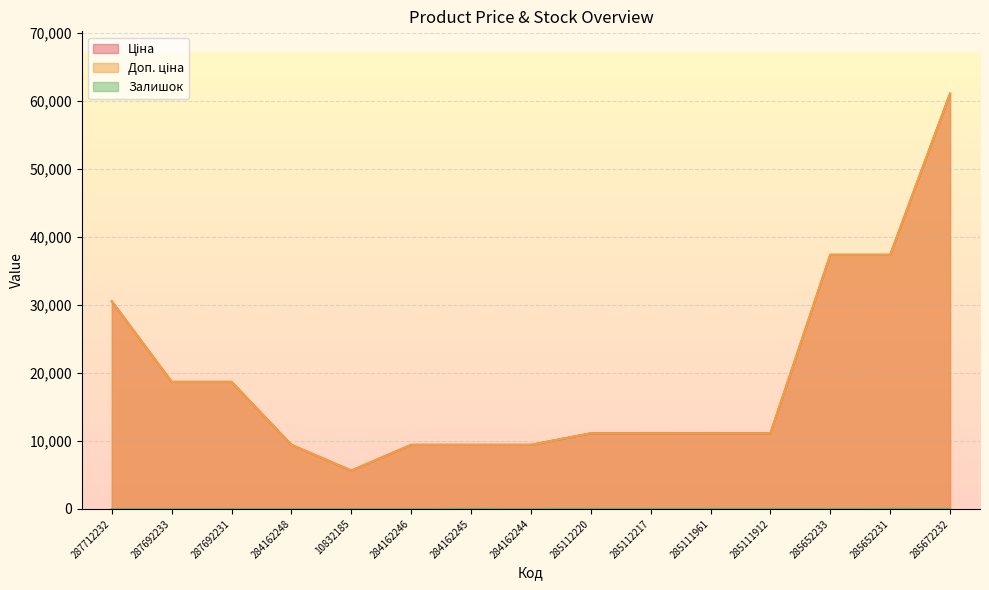

How many lines are shown in the chart?

3